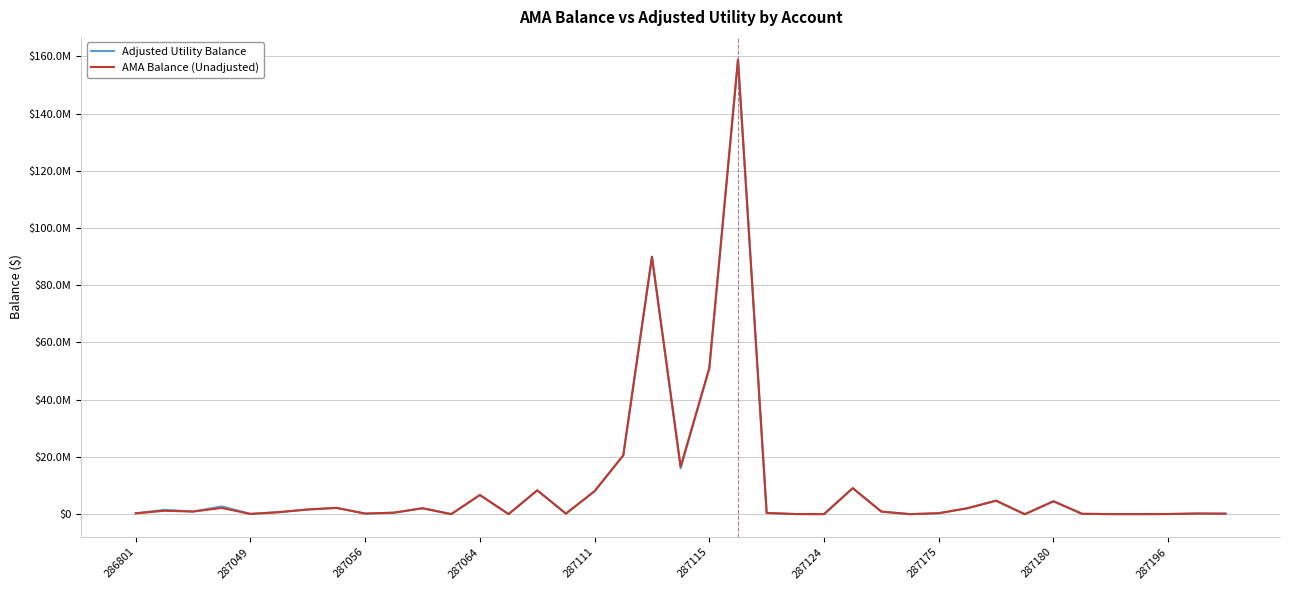

What are all the series names shown in the legend?

Adjusted Utility Balance, AMA Balance (Unadjusted)